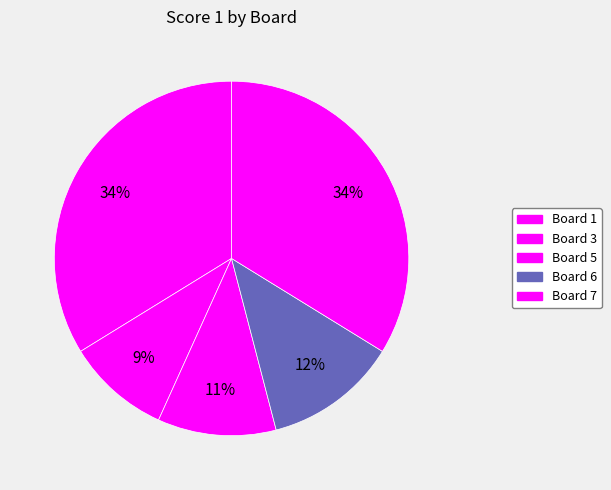

How many segments does this pie chart have?

5